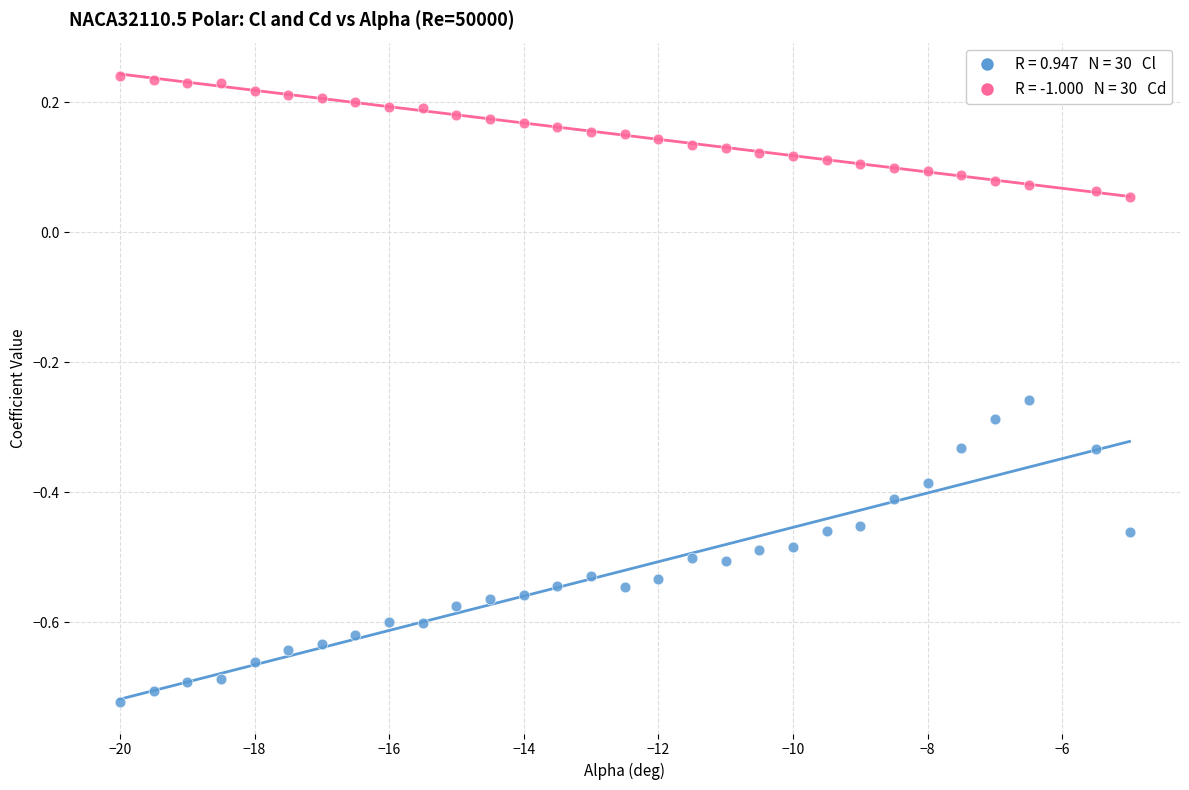

Across all data points, what is the range of Y values (max minus min)?

1.0